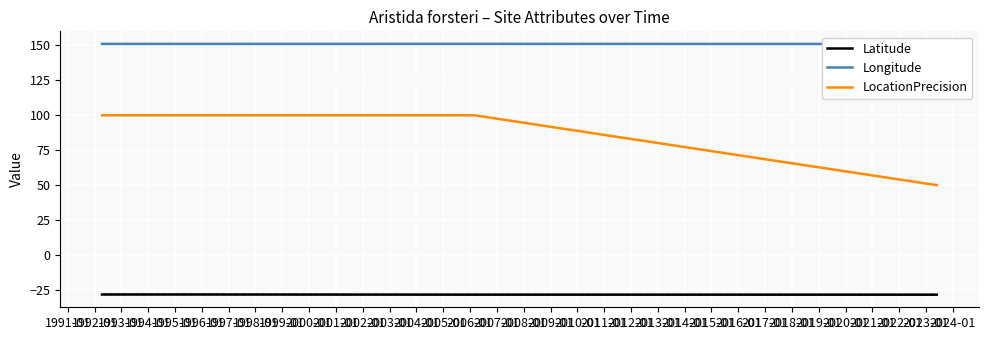

True or false: LocationPrecision and Latitude cross at least once.

False